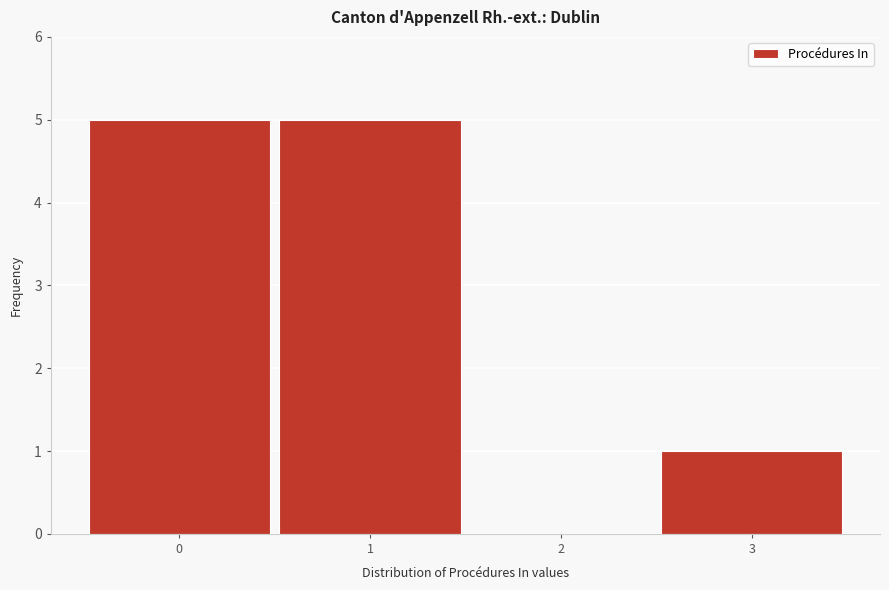

Reading left to right, list every bar in this chart as the range it spans on the x-axis followed by its height. The values are not printed on the chart, so give them approximately, as read against the axis.

-0.5 to 0.5: 5
0.5 to 1.5: 5
1.5 to 2.5: 0
2.5 to 3.5: 1